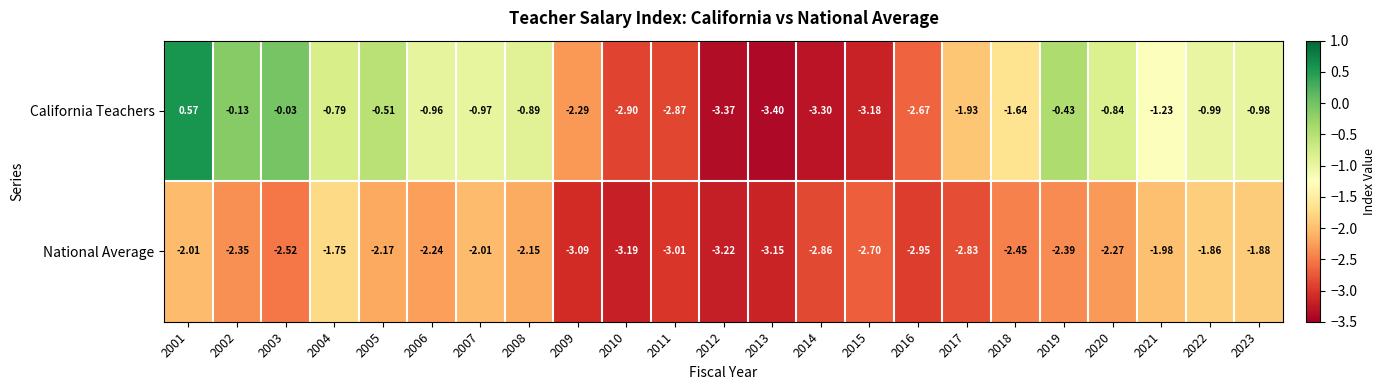

How many data points does each series have?

23